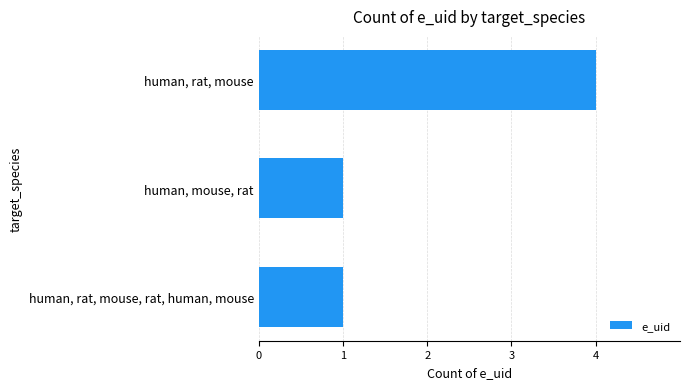

What is the maximum value shown in the chart?

4